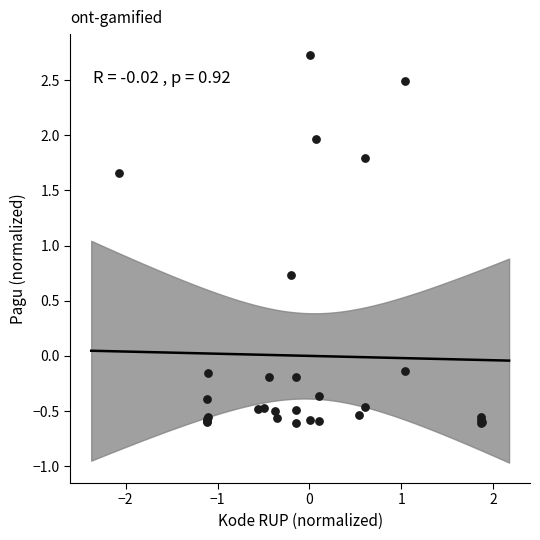

What Y value in the scatter plot is closest to 1?

0.7